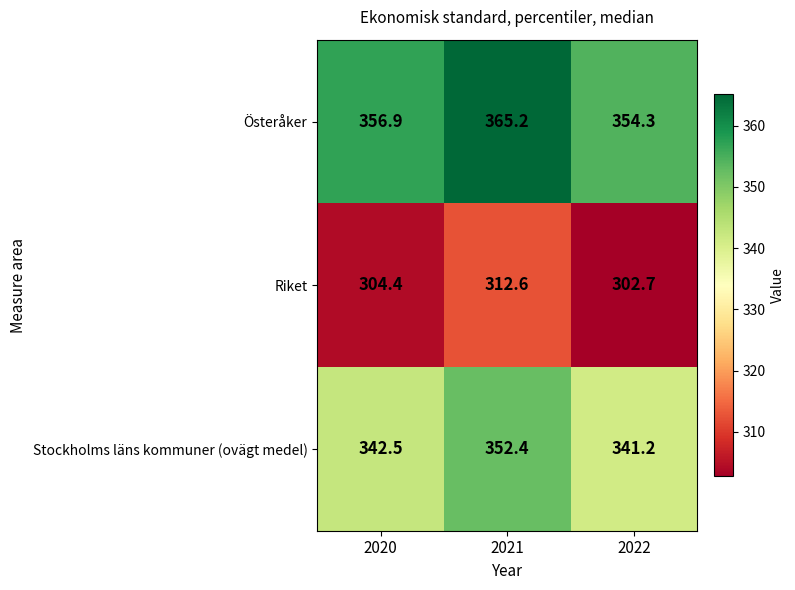

Rank the series by their maximum value, from highest to lowest.

Österåker, Stockholms läns kommuner (ovägt medel), Riket